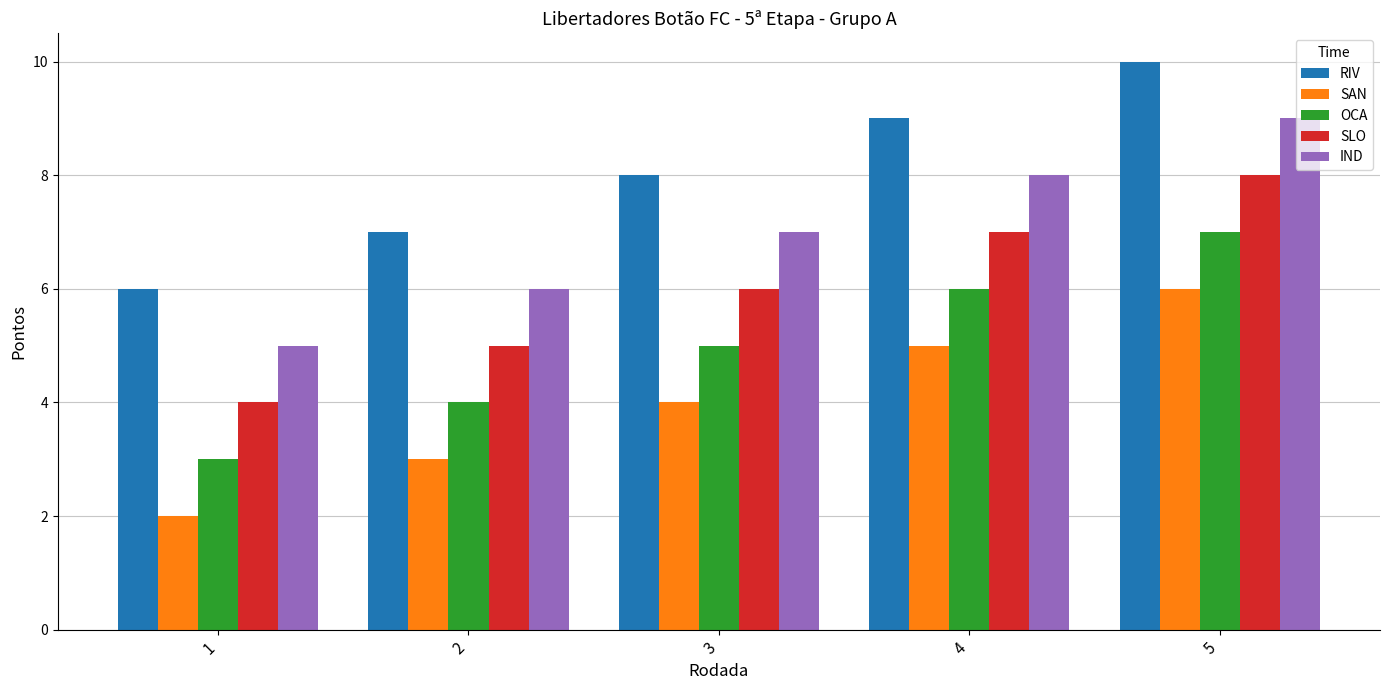

How many values in the SLO series are below 6?

2